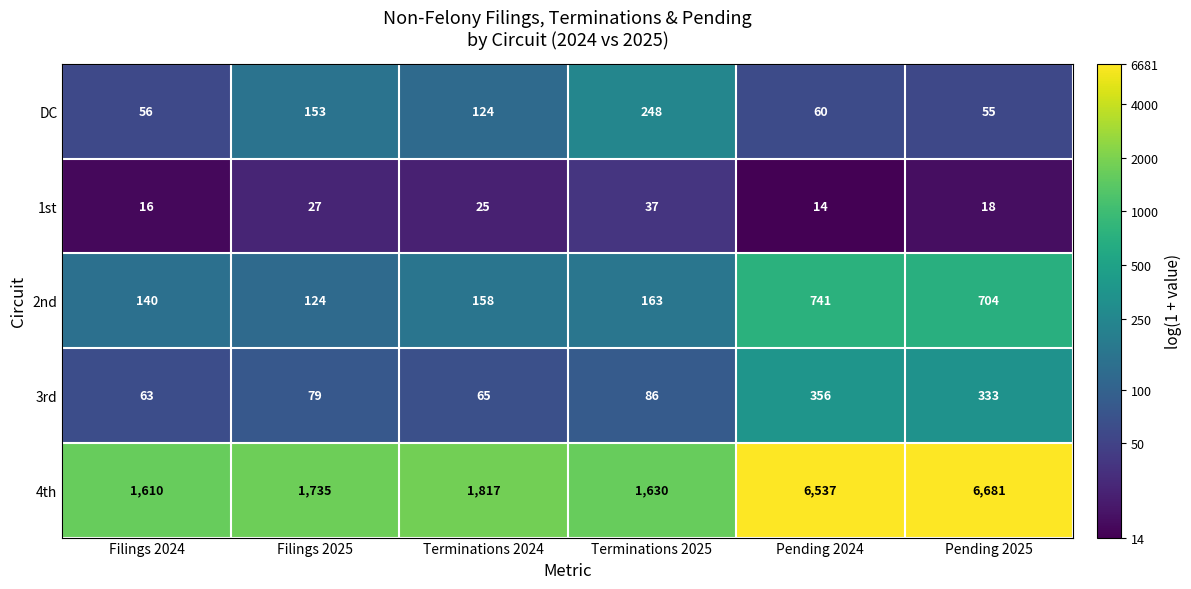

Reading left to right, extract all data points from this chart.

DC: Filings 2024=56	Filings 2025=153	Terminations 2024=124	Terminations 2025=248	Pending 2024=60	Pending 2025=55
1st: Filings 2024=16	Filings 2025=27	Terminations 2024=25	Terminations 2025=37	Pending 2024=14	Pending 2025=18
2nd: Filings 2024=140	Filings 2025=124	Terminations 2024=158	Terminations 2025=163	Pending 2024=741	Pending 2025=704
3rd: Filings 2024=63	Filings 2025=79	Terminations 2024=65	Terminations 2025=86	Pending 2024=356	Pending 2025=333
4th: Filings 2024=1610	Filings 2025=1735	Terminations 2024=1817	Terminations 2025=1630	Pending 2024=6537	Pending 2025=6681